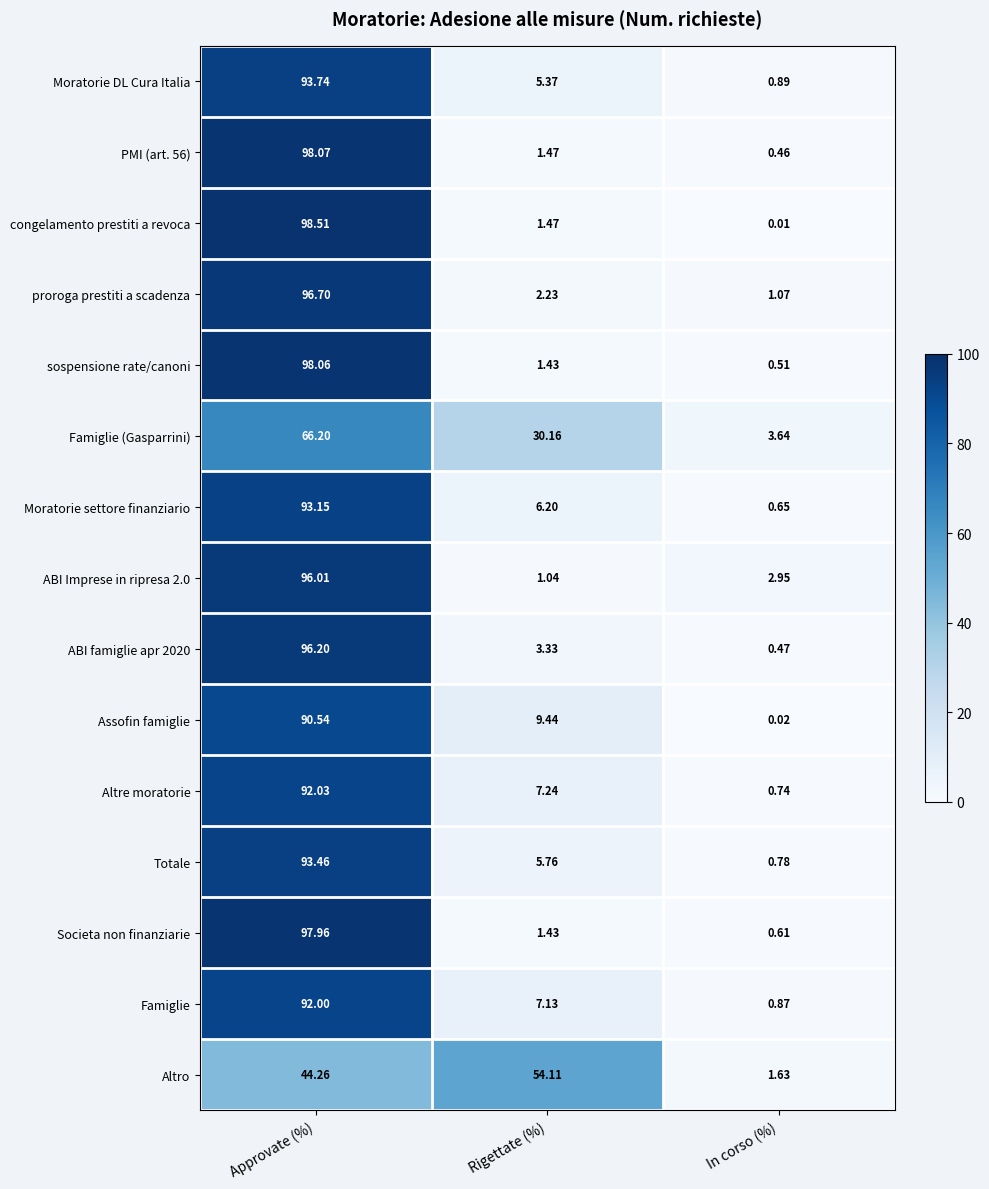

Between Approvate (%) and Rigettate (%), which series saw the biggest shift?

congelamento prestiti a revoca